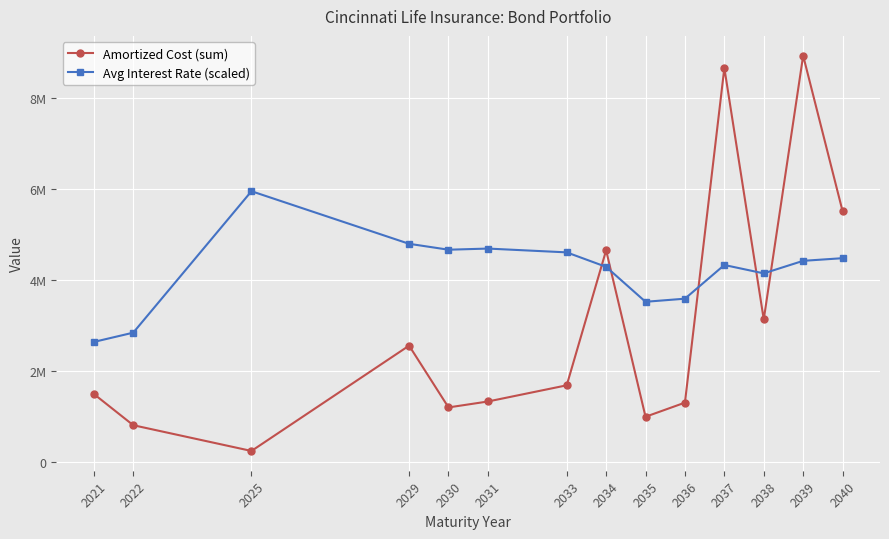

The Avg Interest Rate (scaled) series shows 852911.1 at 2035. True or false?

False